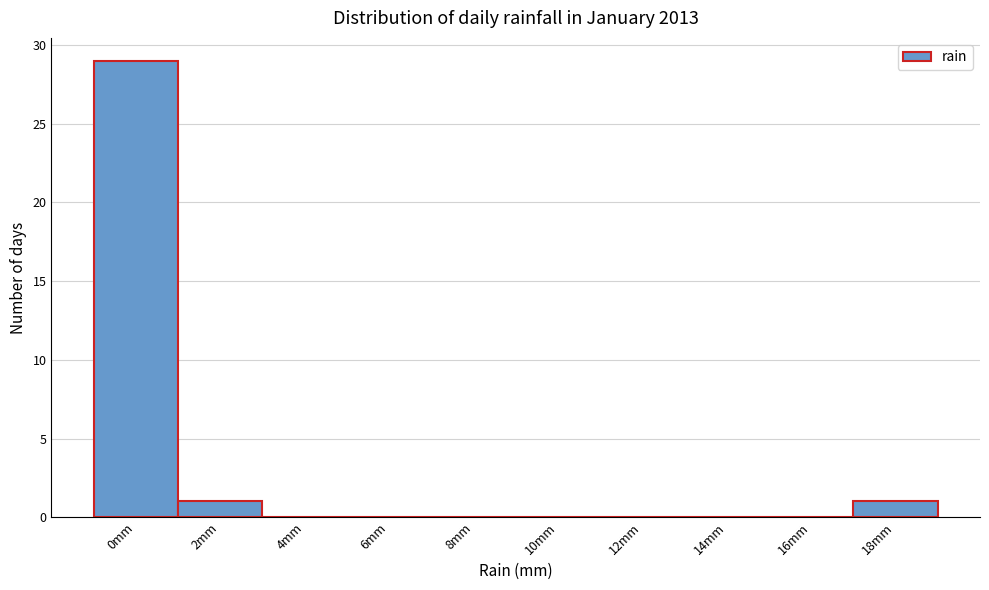

Reading right to left, what are all the values shown in this chart?

18mm=1	16mm=0	14mm=0	12mm=0	10mm=0	8mm=0	6mm=0	4mm=0	2mm=1	0mm=29